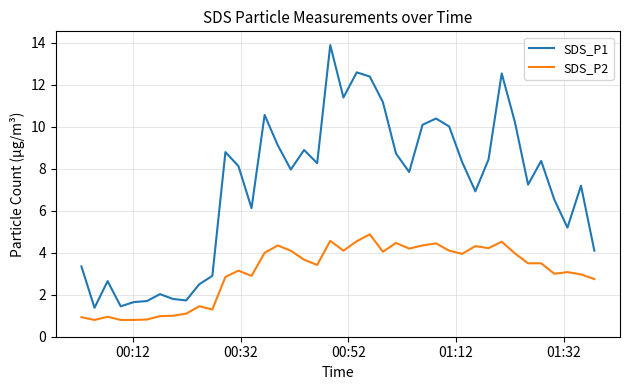

Which series has the widest spread of values?

SDS_P1